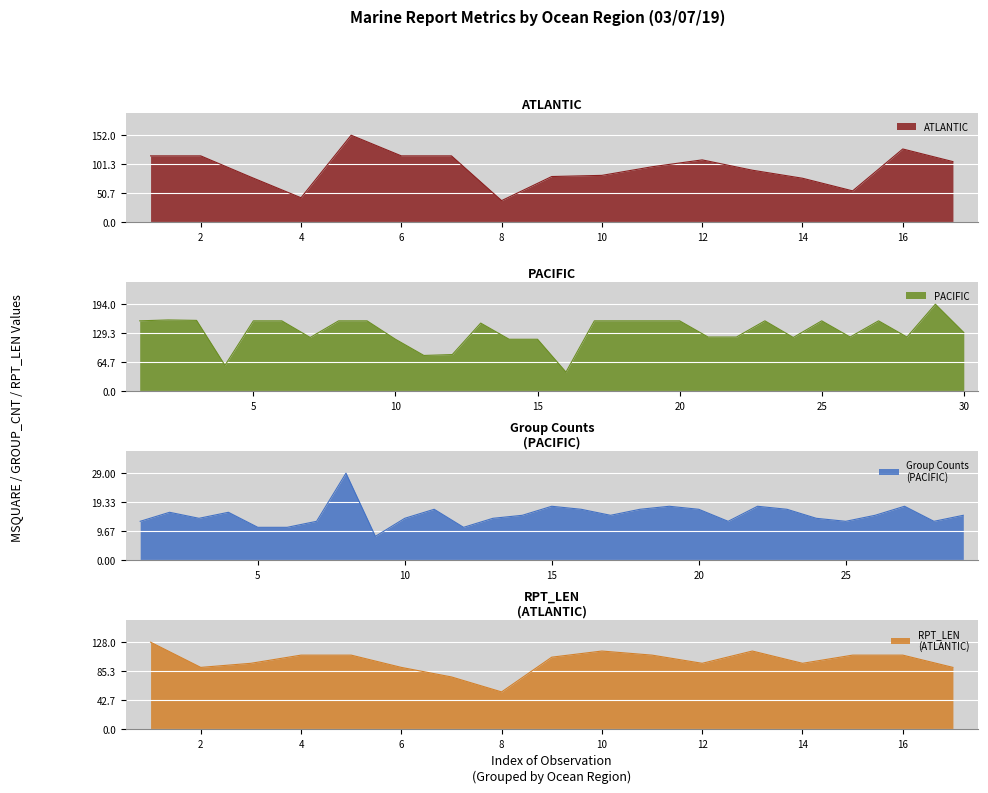

How many interior local peaks does the ATLANTIC series have?

3